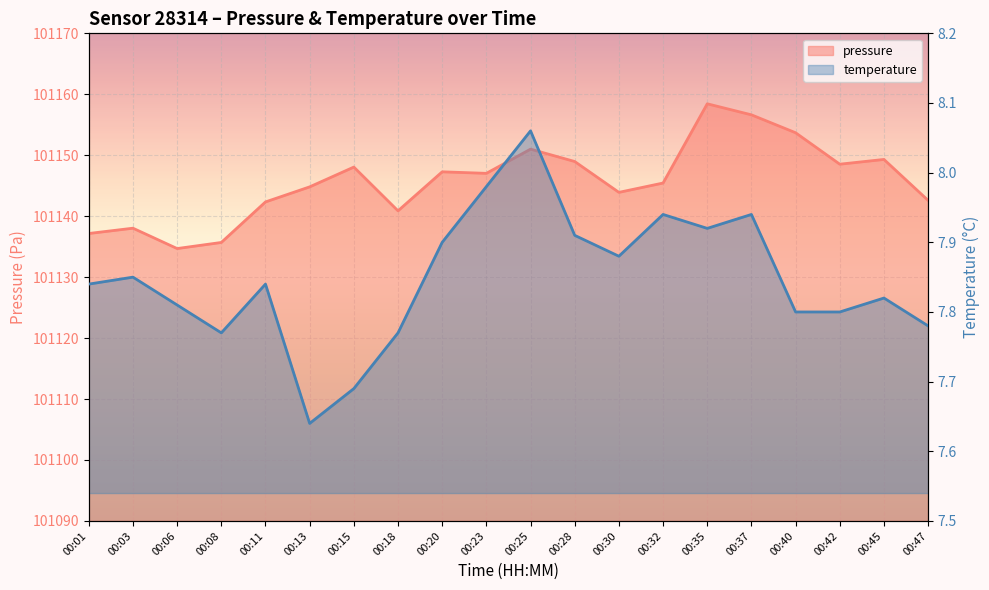

How many lines are shown in the chart?

2